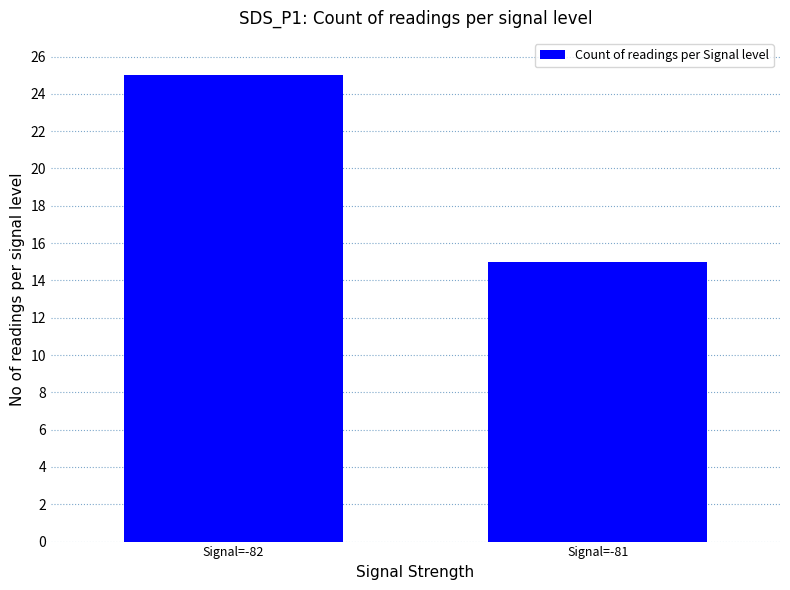

List the labels in order of value, smallest first.

Signal=-81, Signal=-82